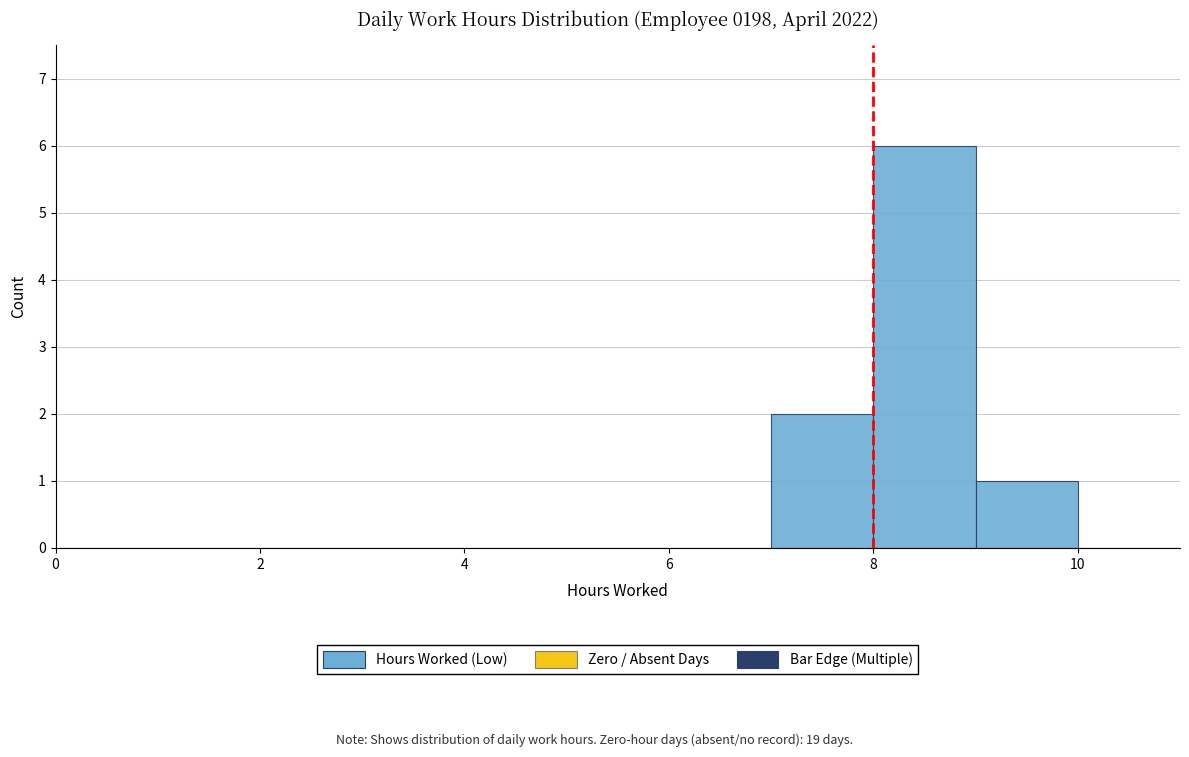

What is the height of the bar covering 9 to 10 on the x-axis? The values are not printed on the chart, so give them approximately, as read against the axis.

1